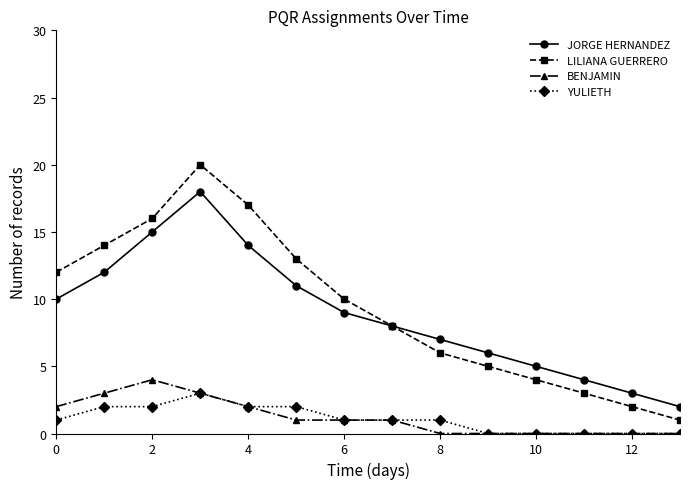

True or false: BENJAMIN and LILIANA GUERRERO cross at least once.

False